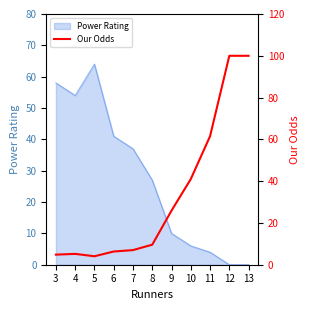

What is the maximum value for Power Rating?

64